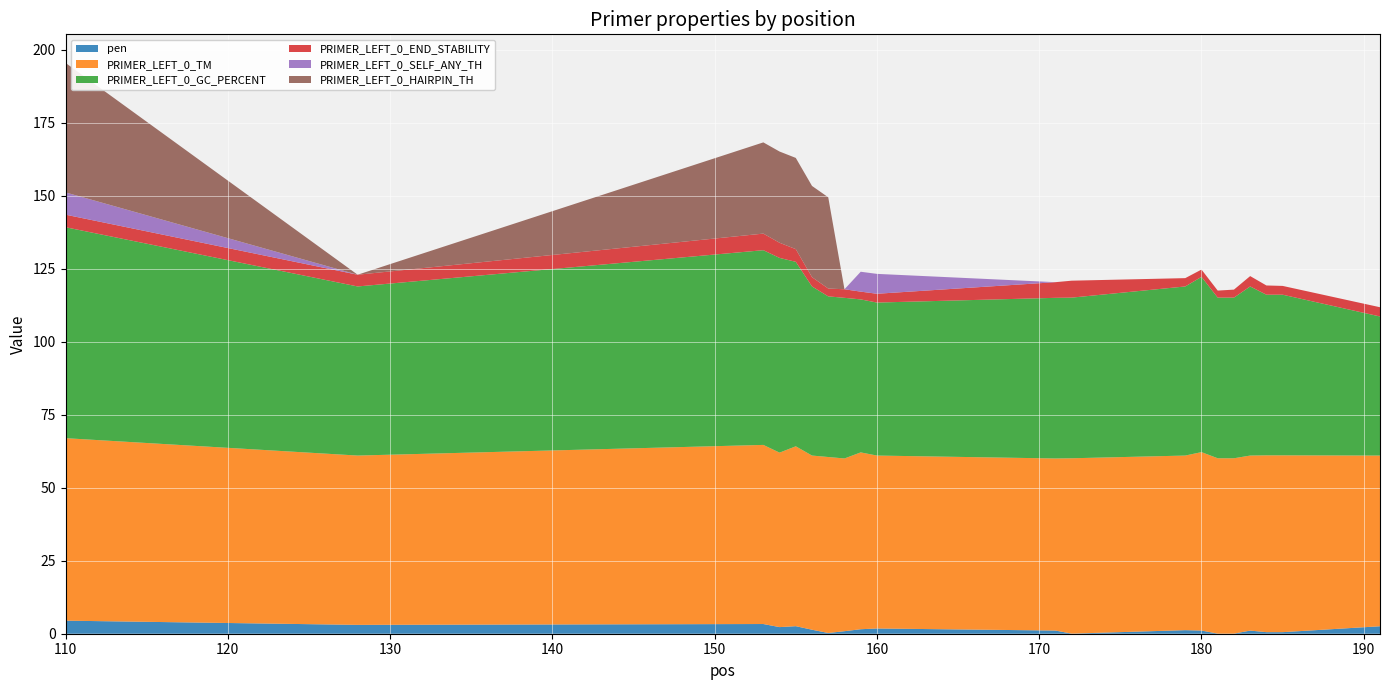

Reading right to left, list all the values displayed in this chart.

pen: 191=2.6	185=0.5	184=0.5	183=1.1	182=0.0	181=0.0	180=1.1	179=1.2	172=0.0	171=1.1	160=1.8	159=1.5	158=0.9	157=0.3	156=1.4	155=2.6	154=2.3	153=3.3	128=3.0	110=4.5
PRIMER_LEFT_0_TM: 191=58.4	185=60.5	184=60.5	183=59.9	182=60.0	181=60.0	180=61.1	179=59.8	172=60.0	171=58.9	160=59.2	159=60.5	158=59.1	157=60.2	156=59.6	155=61.6	154=59.7	153=61.3	128=58.0	110=62.5
PRIMER_LEFT_0_GC_PERCENT: 191=47.6	185=55.0	184=55.0	183=57.9	182=55.0	181=55.0	180=60.0	179=57.9	172=55.0	171=55.0	160=52.4	159=52.4	158=55.0	157=55.0	156=57.9	155=63.2	154=66.7	153=66.7	128=57.9	110=72.2
PRIMER_LEFT_0_END_STABILITY: 191=3.2	185=3.0	184=3.2	183=3.5	182=2.7	181=2.4	180=2.5	179=2.9	172=5.8	171=5.4	160=3.0	159=2.7	158=2.9	157=2.7	156=3.2	155=4.3	154=5.2	153=5.7	128=4.0	110=4.3
PRIMER_LEFT_0_SELF_ANY_TH: 191=0.0	185=0.0	184=0.0	183=0.0	182=0.0	181=0.0	180=0.0	179=0.0	172=0.0	171=0.0	160=6.8	159=6.8	158=0.0	157=0.0	156=0.0	155=0.0	154=0.0	153=0.0	128=0.0	110=7.6
PRIMER_LEFT_0_HAIRPIN_TH: 191=0.0	185=0.0	184=0.0	183=0.0	182=0.0	181=0.0	180=0.0	179=0.0	172=0.0	171=0.0	160=0.0	159=0.0	158=0.0	157=31.2	156=31.2	155=31.2	154=31.2	153=31.2	128=0.0	110=44.4